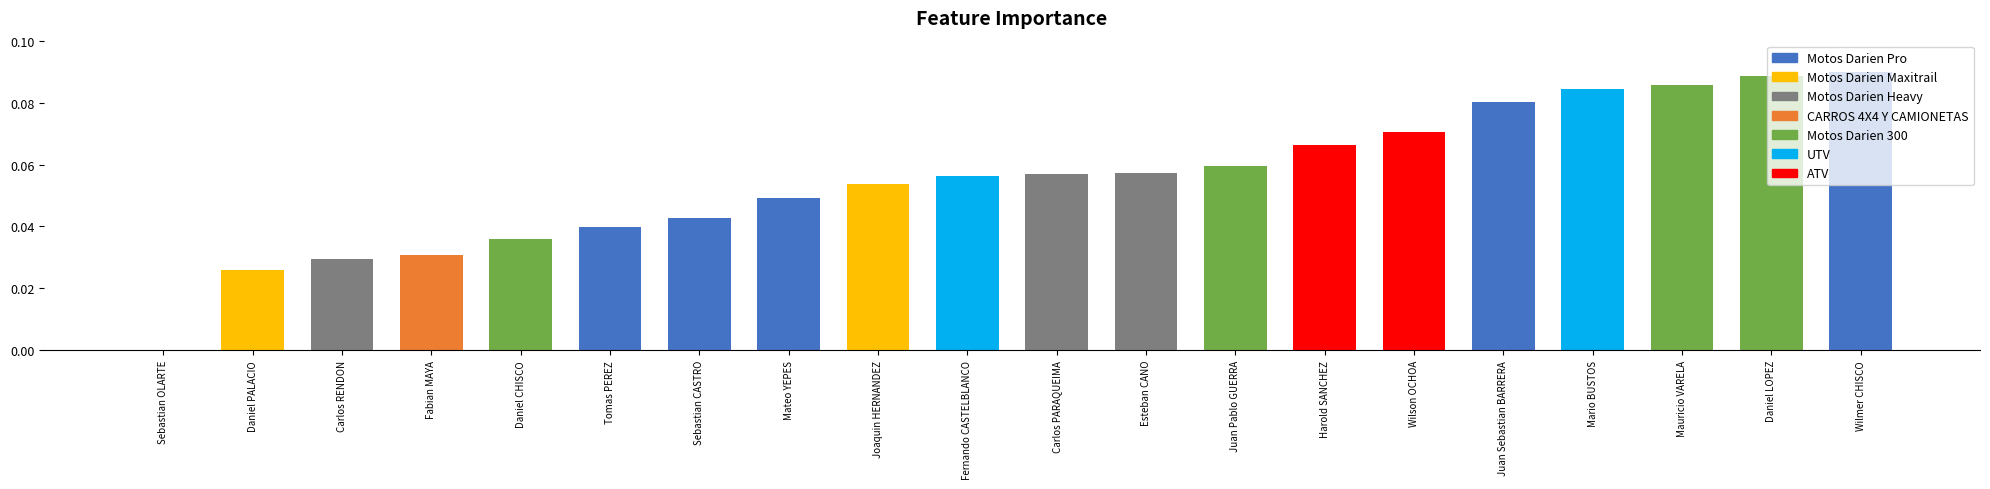

What is the sum of all values?

1.1